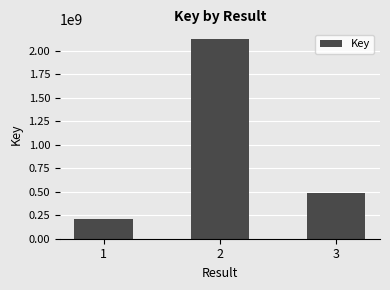

What is the difference between the maximum and minimum values?

1911920684